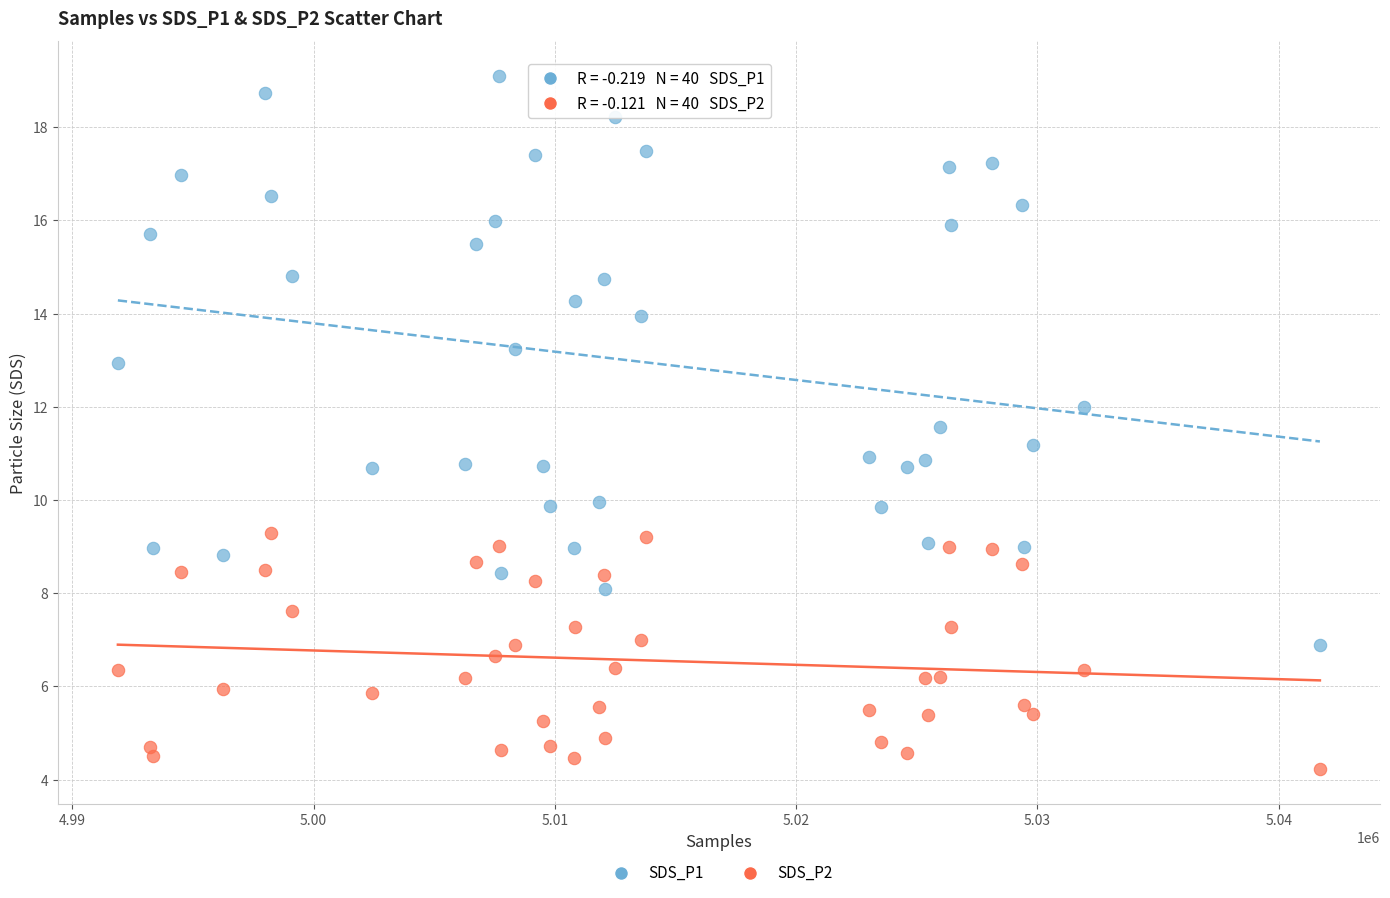

Which series reaches the maximum Y coordinate?

SDS_P1